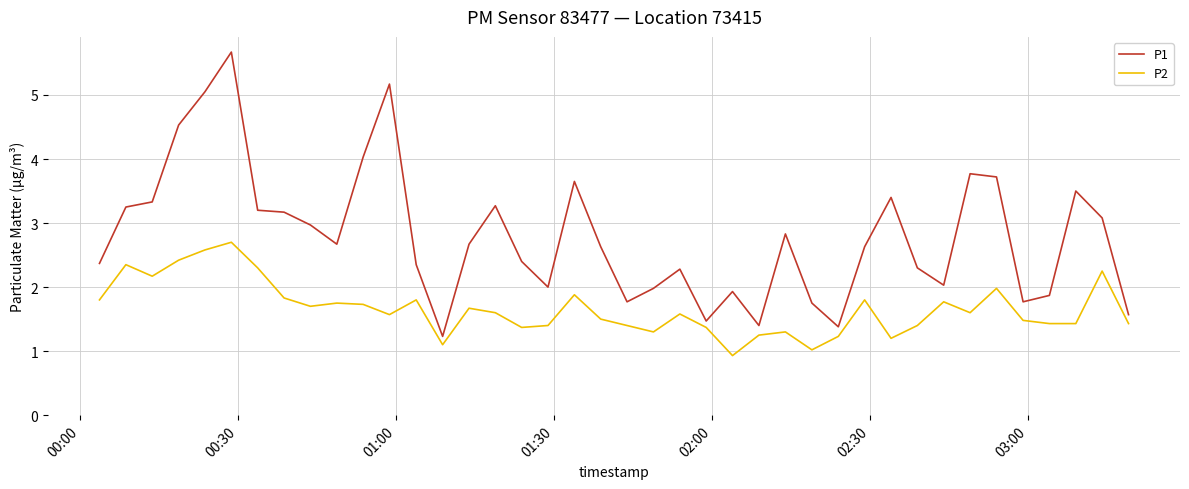

True or false: P1 and P2 intersect in this chart.

False